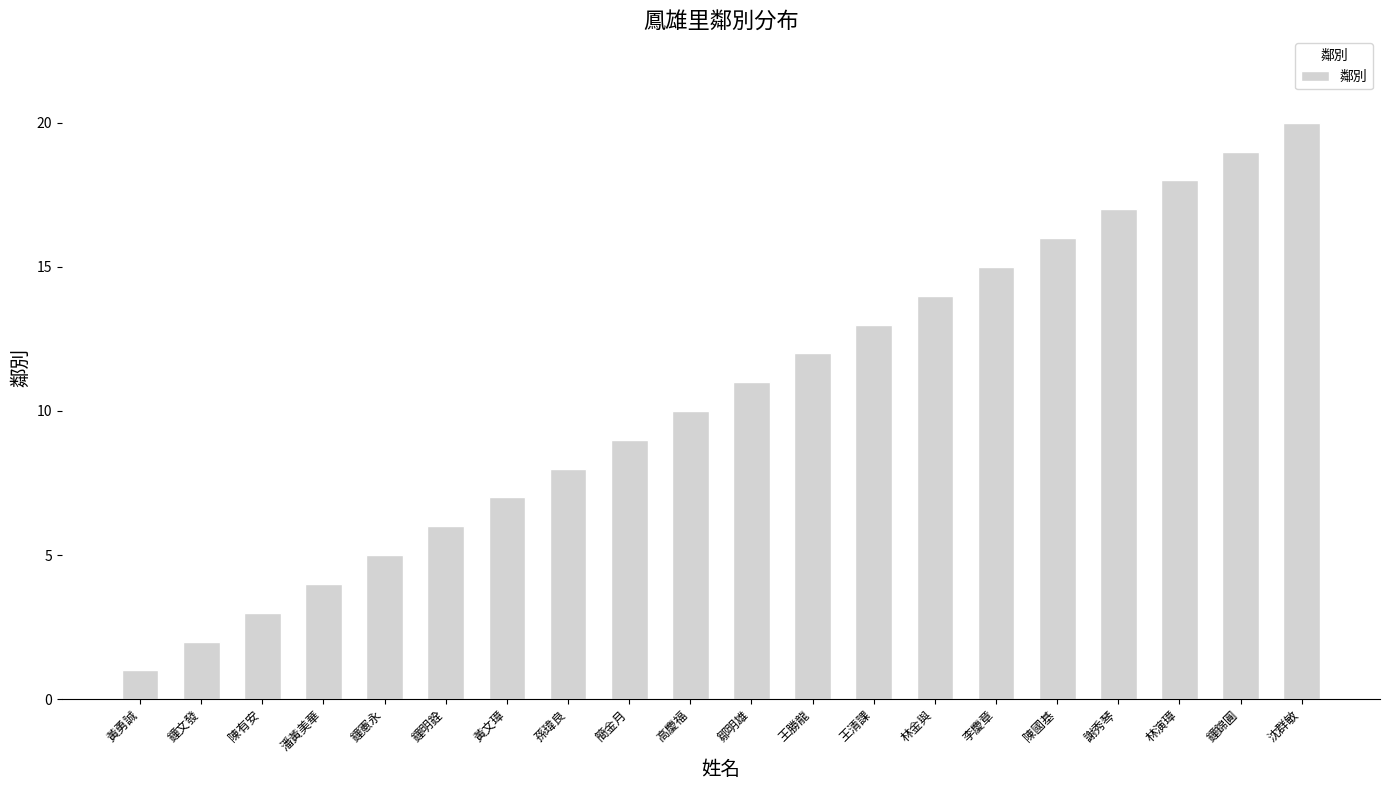

What is the change in value from 陳國基 to 謝秀琴?

+1